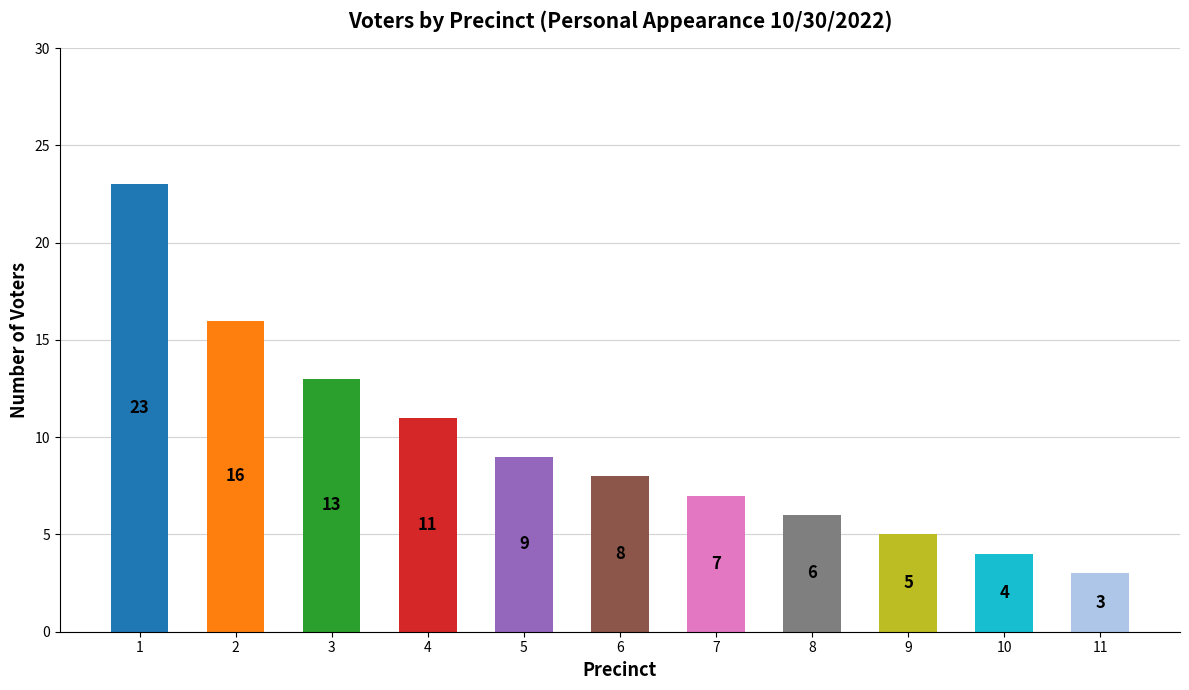

True or false: the data shows 5 at 11.

False